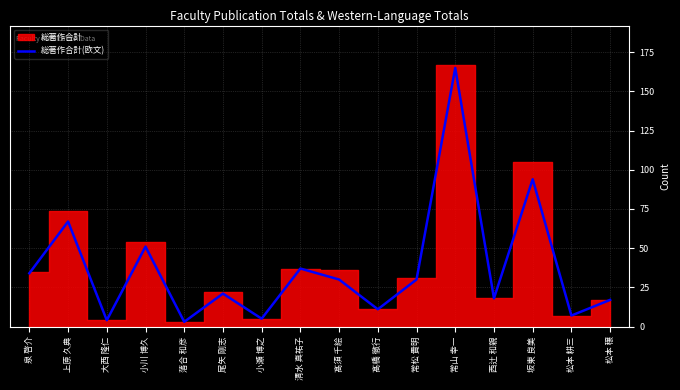

How many lines are shown in the chart?

1